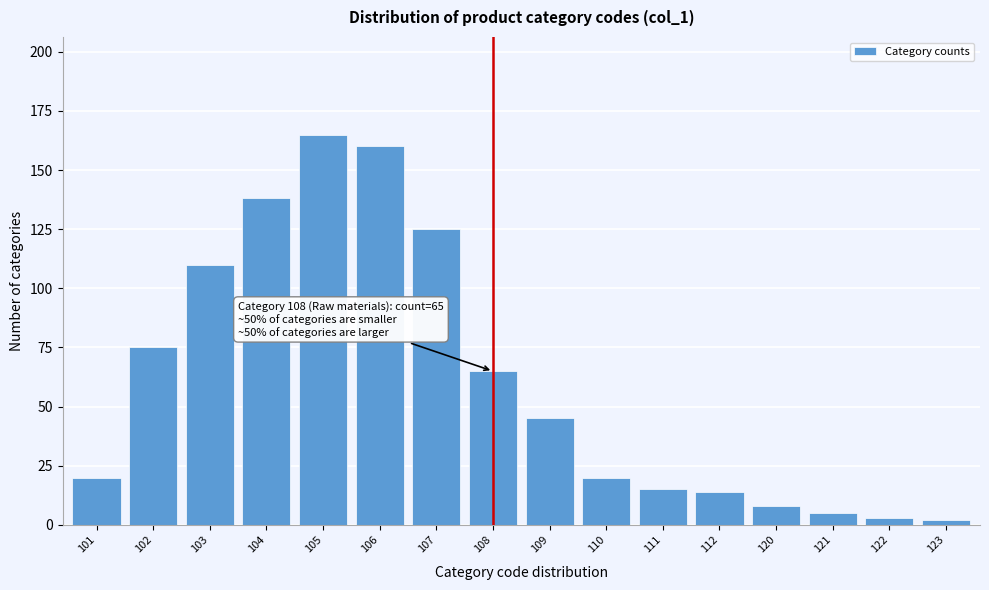

Reading left to right, extract all data points from this chart.

20	75	110	138	165	160	125	65	45	20	15	14	8	5	3	2